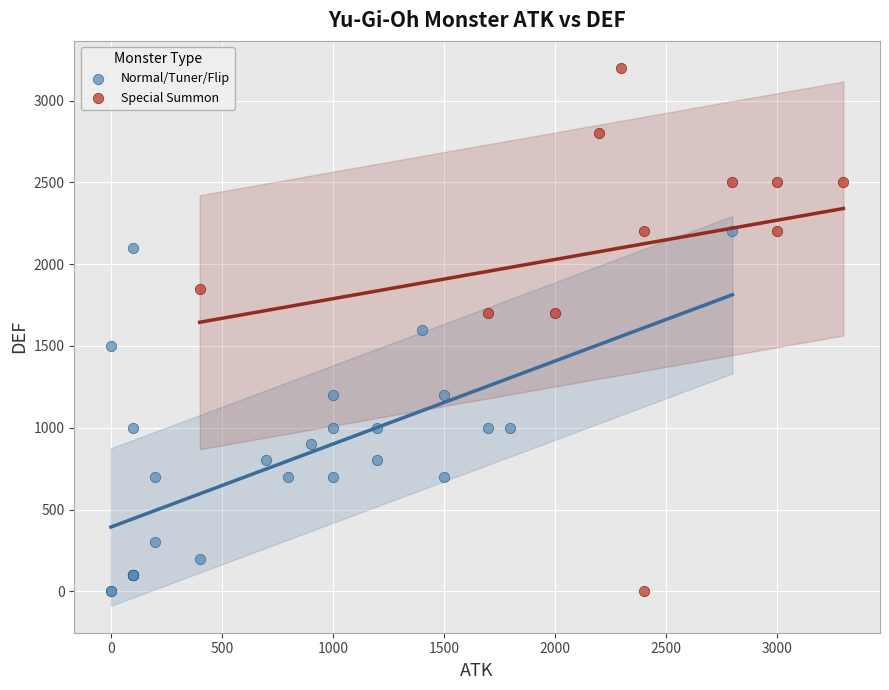

Which series has the widest spread of Y values?

Special Summon